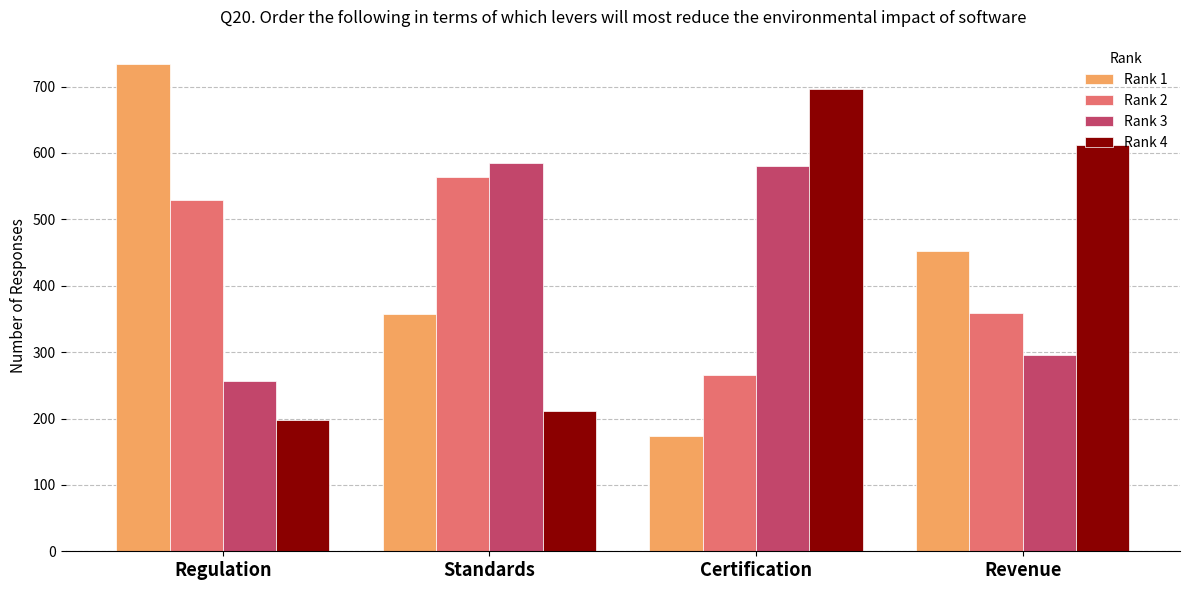

Reading left to right, what are all the values shown in this chart?

Rank 1: Regulation=734	Standards=358	Certification=174	Revenue=452
Rank 2: Regulation=529	Standards=564	Certification=266	Revenue=359
Rank 3: Regulation=257	Standards=585	Certification=581	Revenue=295
Rank 4: Regulation=198	Standards=211	Certification=697	Revenue=612